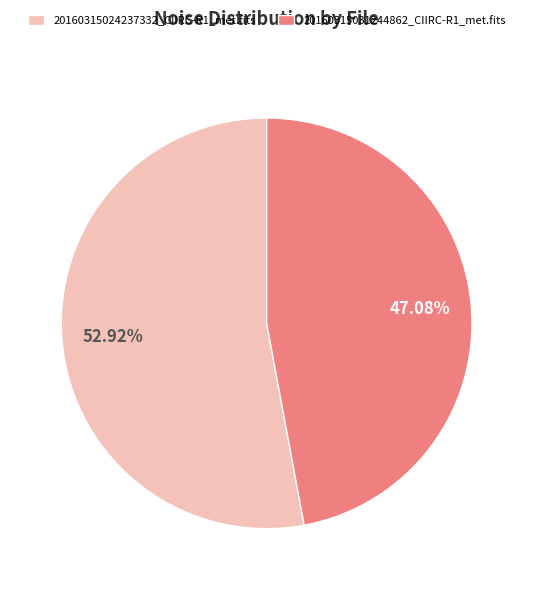

What is the ratio of the value at 20160315024237332_CIIRC-R1_met.fits to the value at 20160315031244862_CIIRC-R1_met.fits?

1.1